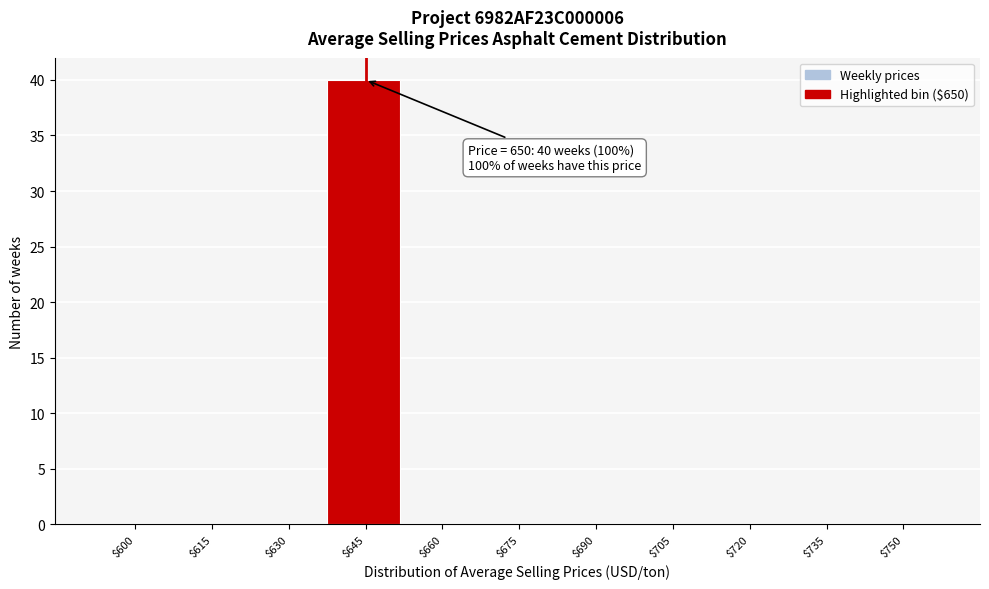

What is the maximum value shown in the chart?

40